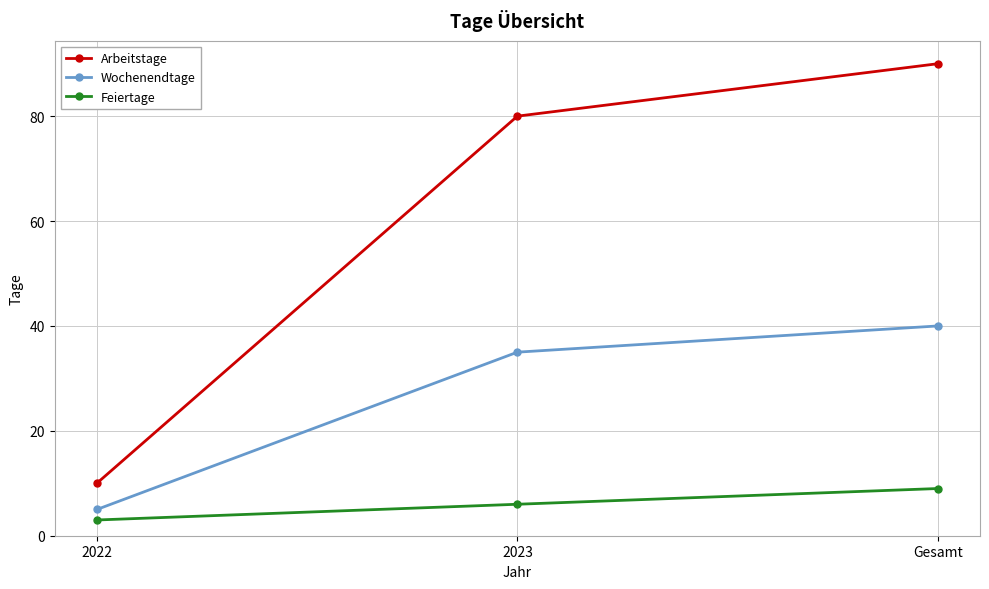

What is the spread (max minus min) of values at 2023?

74